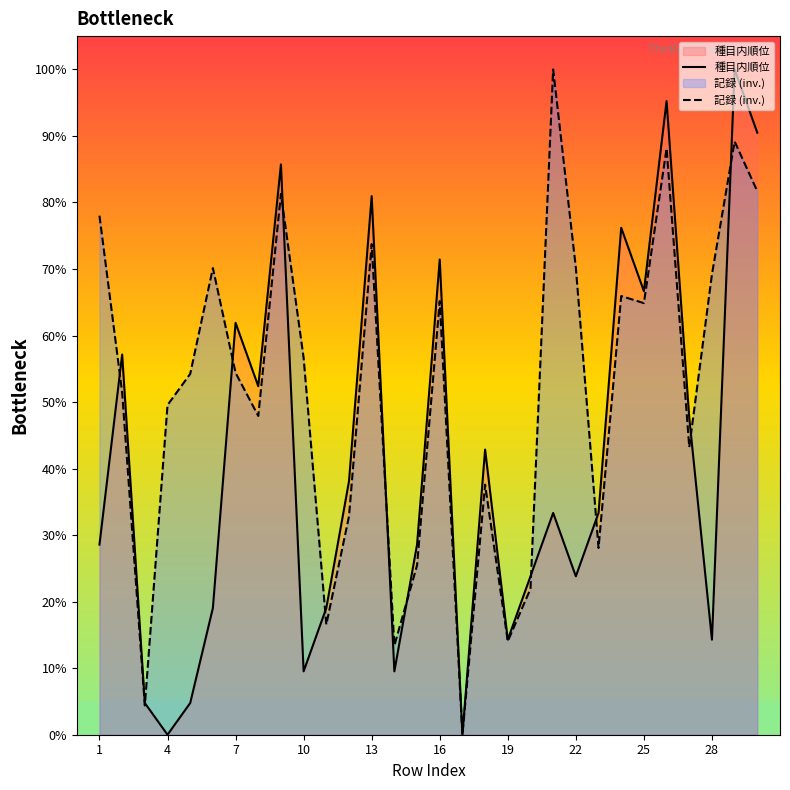

Which series has the widest spread of values?

種目内順位